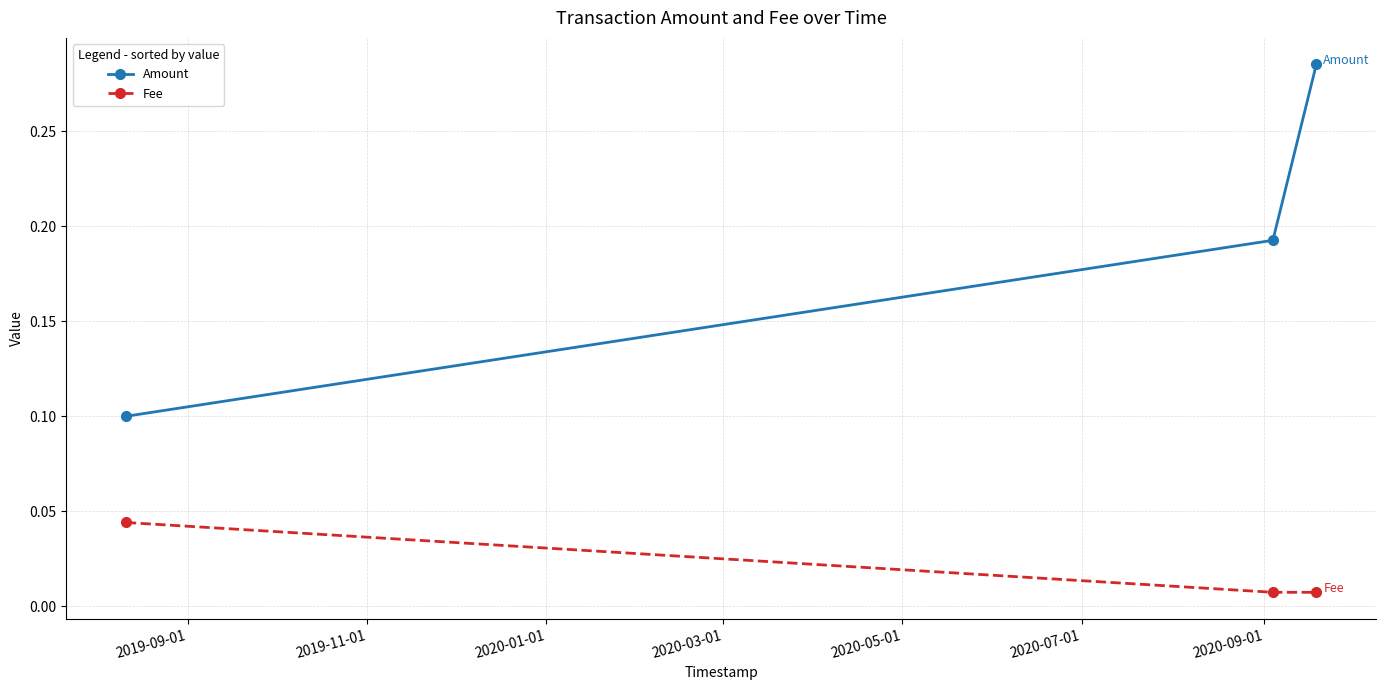

What is the value of the Amount point at the 1st from the left?

0.1